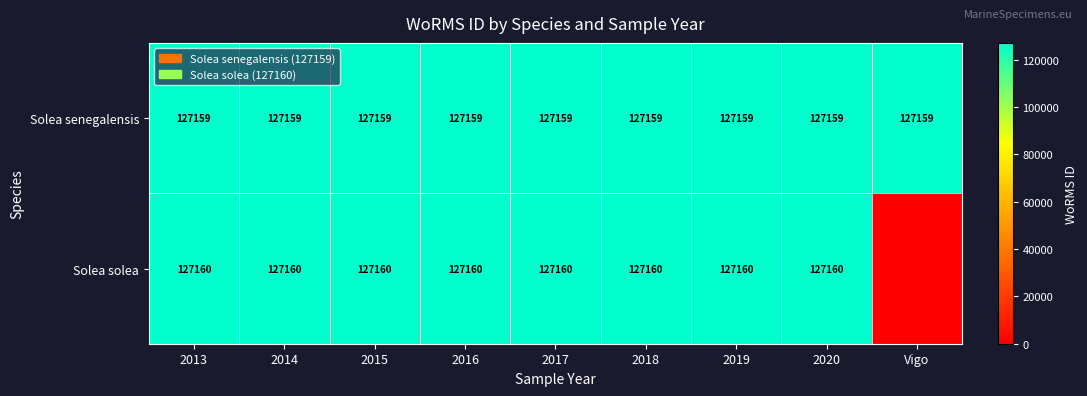

Read the Solea senegalensis value at 2020.

127159